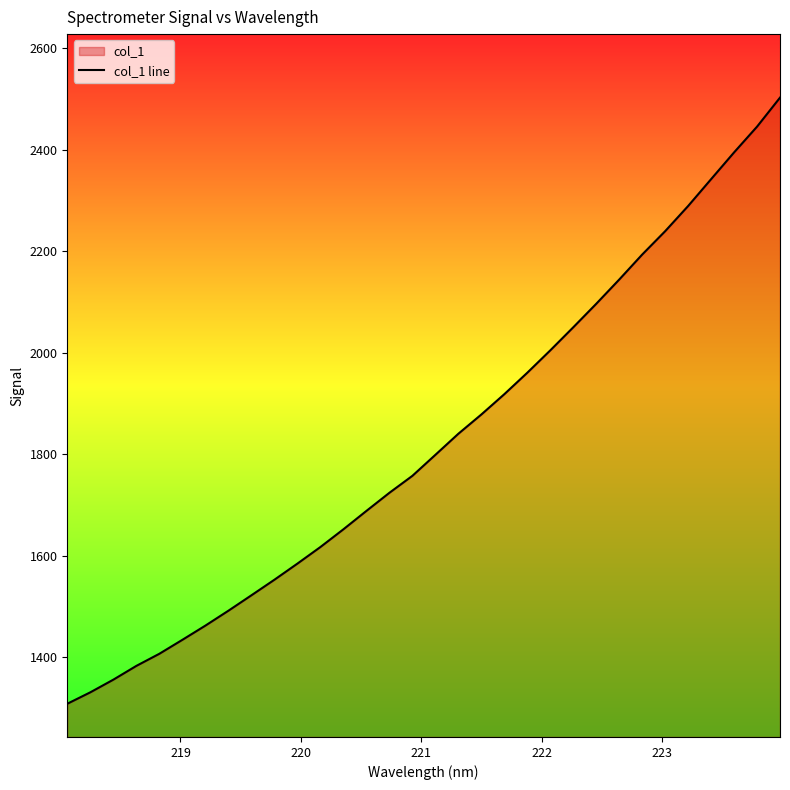

What is the minimum value shown in the chart?

1308.8